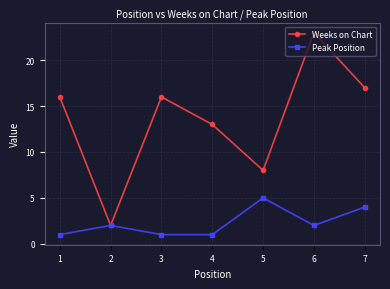

What is the minimum value shown in the chart?

1